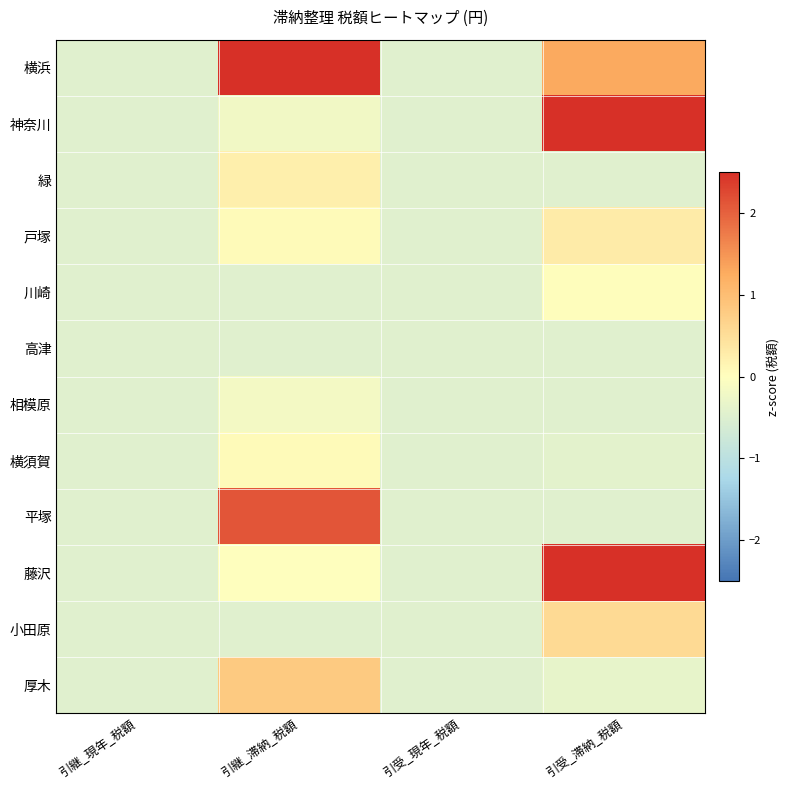

At 引受_現年_税額, list the series in order from largest to smallest.

横浜, 神奈川, 緑, 戸塚, 川崎, 高津, 相模原, 横須賀, 平塚, 藤沢, 小田原, 厚木